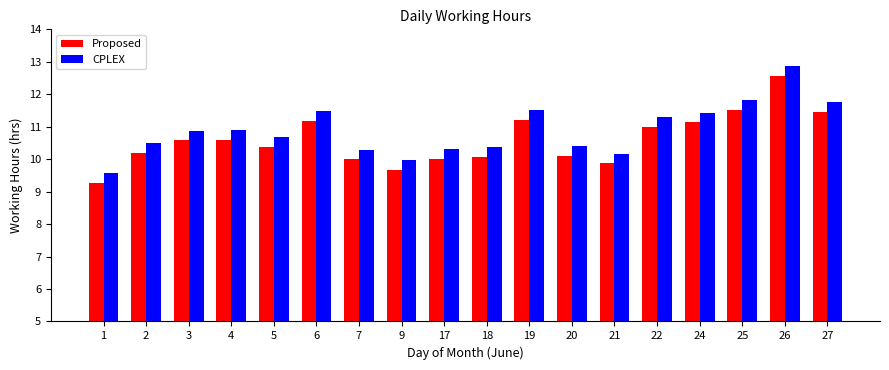

At 6, list the series in order from largest to smallest.

CPLEX, Proposed